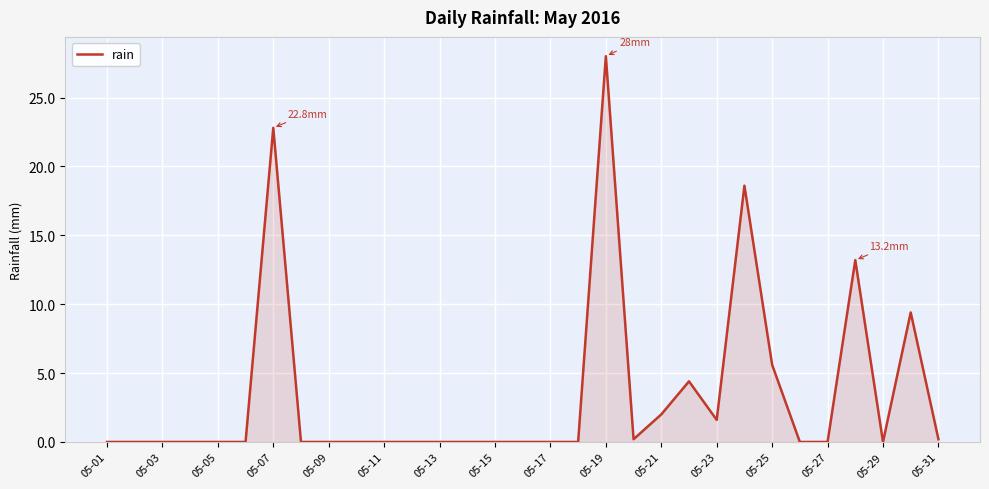

What is the difference between the maximum and minimum values?

28.0